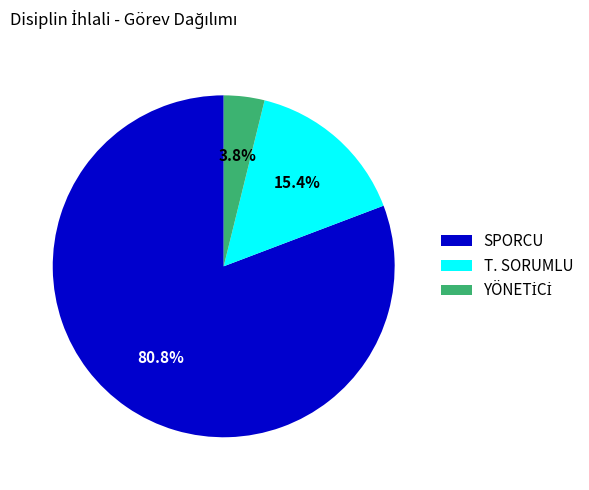

Which slice is the largest?

SPORCU